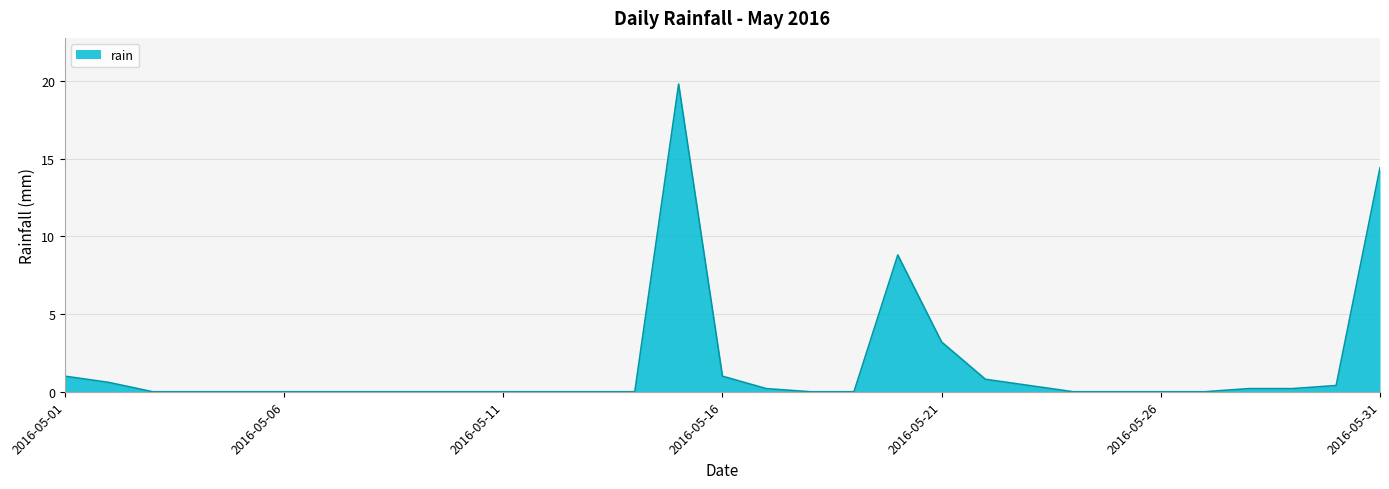

Reading left to right, list all the values displayed in this chart.

1.0	0.6	0.0	0.0	0.0	0.0	0.0	0.0	0.0	0.0	0.0	0.0	0.0	0.0	19.8	1.0	0.2	0.0	0.0	8.8	3.2	0.8	0.4	0.0	0.0	0.0	0.0	0.2	0.2	0.4	14.4